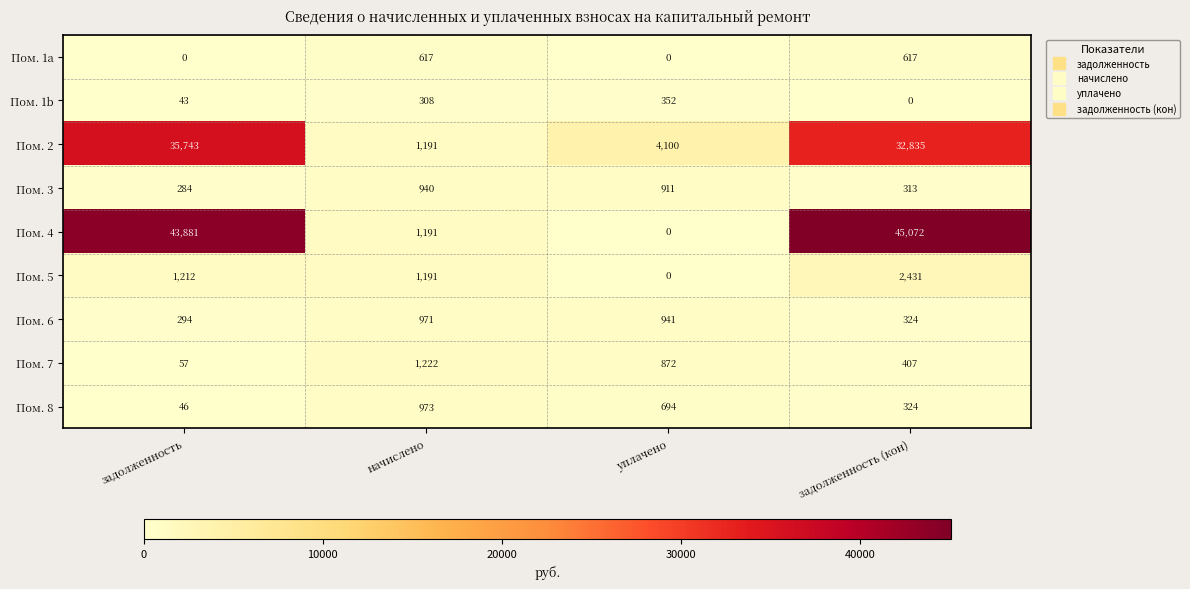

Which series changed the most between уплачено and задолженность (кон)?

Пом. 4